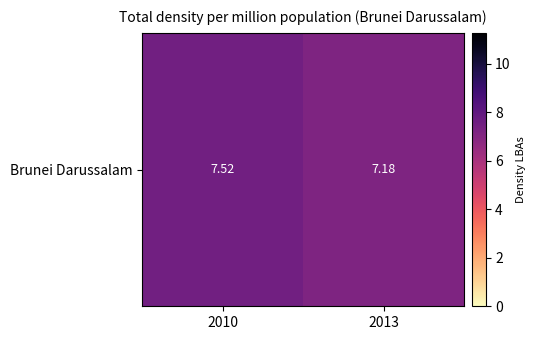

Reading left to right, what are all the values shown in this chart?

2010=7.5	2013=7.2